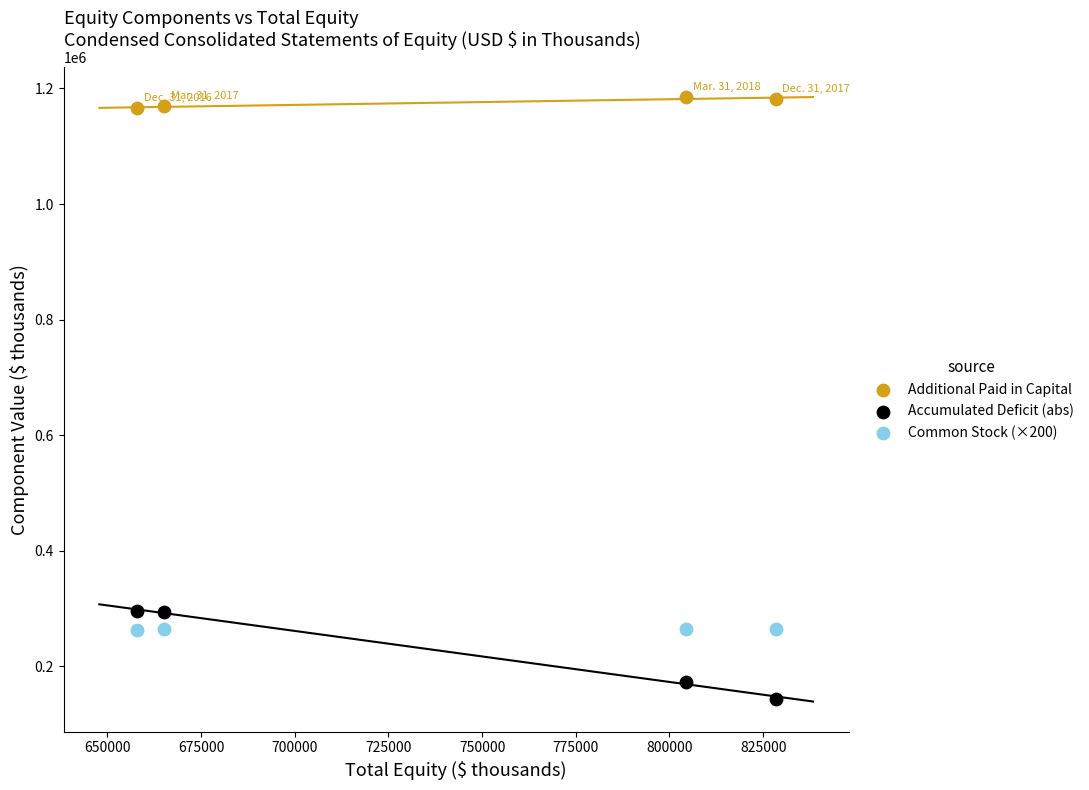

Which series contains the highest Y value?

Additional Paid in Capital